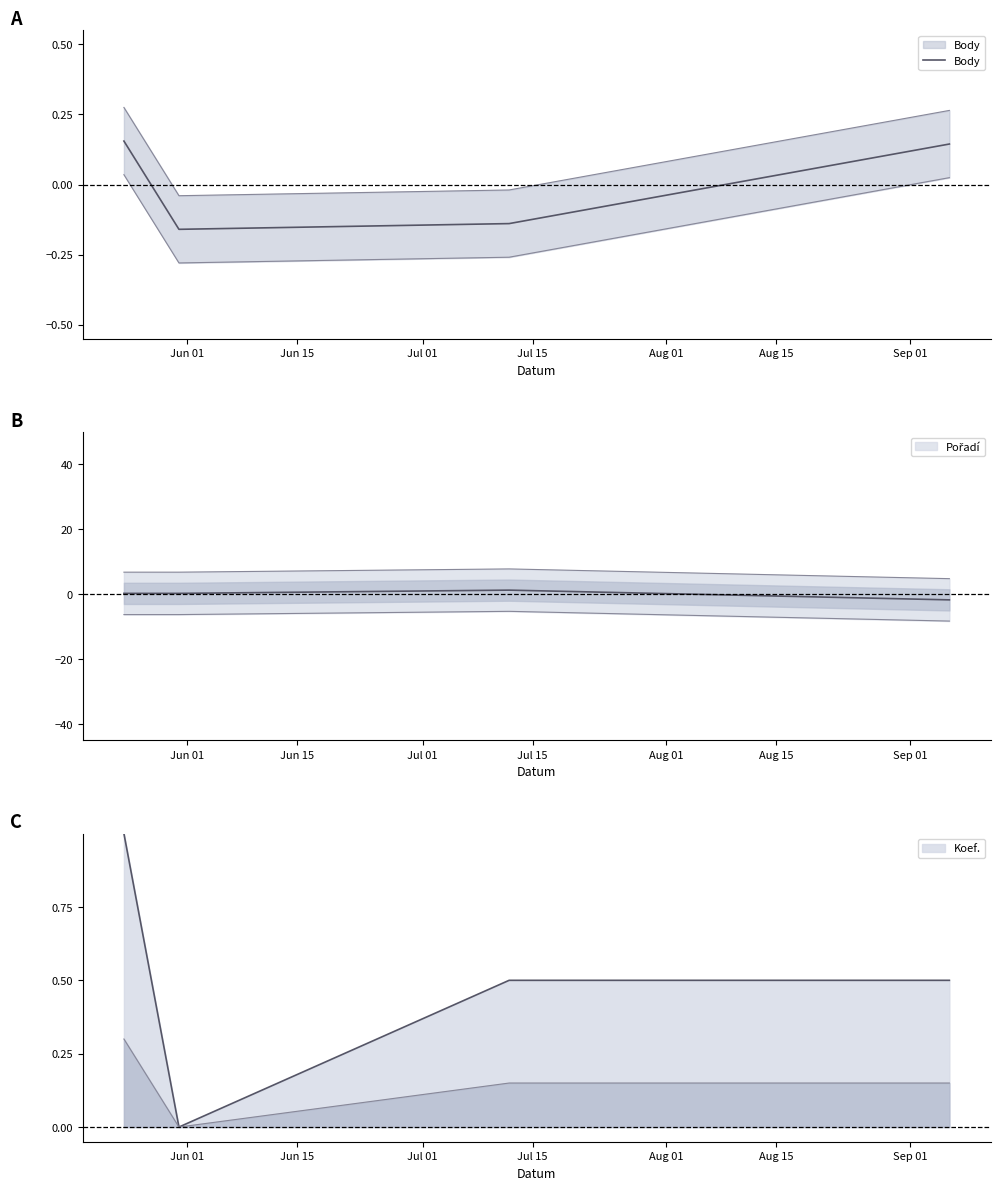

How many values are below zero?

2